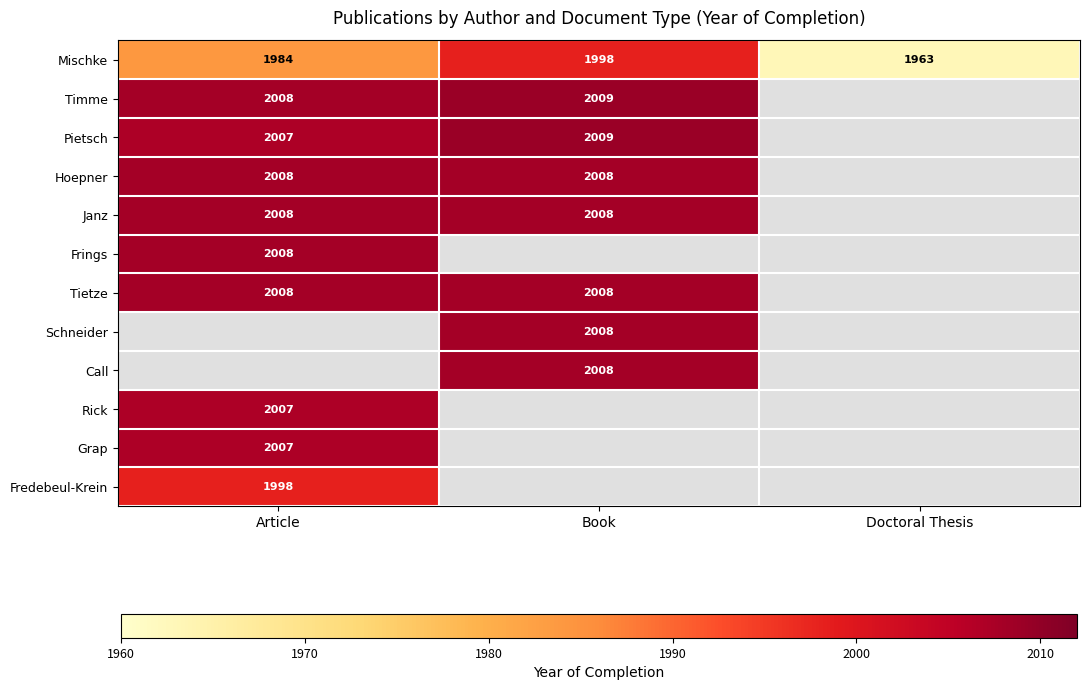

What is the sum of all Mischke values?

5945